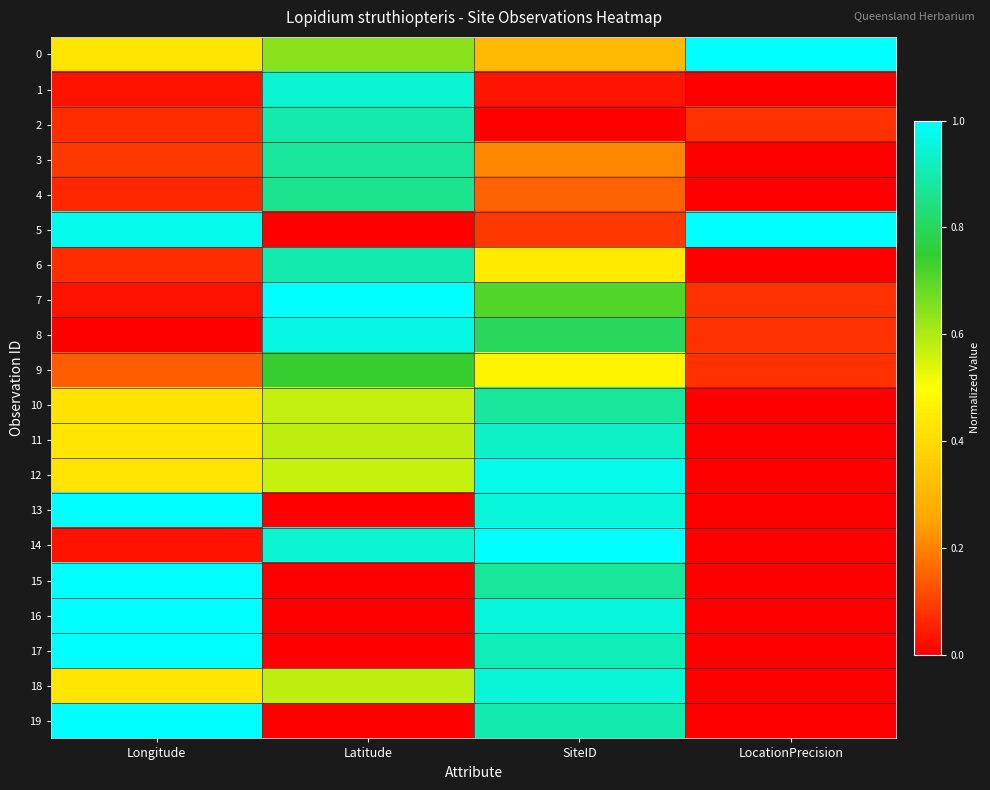

Reading right to left, list all the values displayed in this chart.

0: LocationPrecision=1.0	SiteID=0.3	Latitude=0.6	Longitude=0.4
1: LocationPrecision=0.0	SiteID=0.0	Latitude=0.9	Longitude=0.0
2: LocationPrecision=0.1	SiteID=0.0	Latitude=0.9	Longitude=0.1
3: LocationPrecision=0.0	SiteID=0.2	Latitude=0.9	Longitude=0.1
4: LocationPrecision=0.0	SiteID=0.1	Latitude=0.9	Longitude=0.1
5: LocationPrecision=1.0	SiteID=0.1	Latitude=0.0	Longitude=1.0
6: LocationPrecision=0.0	SiteID=0.4	Latitude=0.9	Longitude=0.1
7: LocationPrecision=0.1	SiteID=0.7	Latitude=1.0	Longitude=0.0
8: LocationPrecision=0.1	SiteID=0.8	Latitude=1.0	Longitude=0.0
9: LocationPrecision=0.1	SiteID=0.5	Latitude=0.7	Longitude=0.1
10: LocationPrecision=0.0	SiteID=0.9	Latitude=0.6	Longitude=0.4
11: LocationPrecision=0.0	SiteID=0.9	Latitude=0.6	Longitude=0.4
12: LocationPrecision=0.0	SiteID=1.0	Latitude=0.6	Longitude=0.4
13: LocationPrecision=0.0	SiteID=1.0	Latitude=0.0	Longitude=1.0
14: LocationPrecision=0.0	SiteID=1.0	Latitude=0.9	Longitude=0.0
15: LocationPrecision=0.0	SiteID=0.9	Latitude=0.0	Longitude=1.0
16: LocationPrecision=0.0	SiteID=1.0	Latitude=0.0	Longitude=1.0
17: LocationPrecision=0.0	SiteID=0.9	Latitude=0.0	Longitude=1.0
18: LocationPrecision=0.0	SiteID=1.0	Latitude=0.6	Longitude=0.4
19: LocationPrecision=0.0	SiteID=0.9	Latitude=0.0	Longitude=1.0